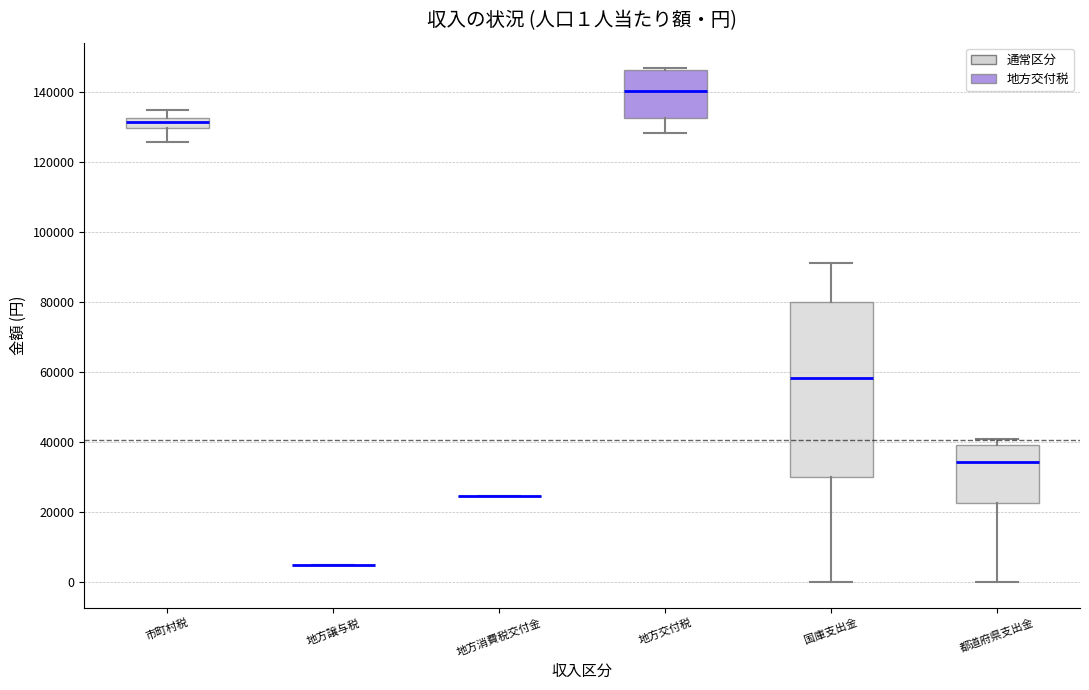

Which box is the tallest, from its lower edge to its upper edge?

国庫支出金